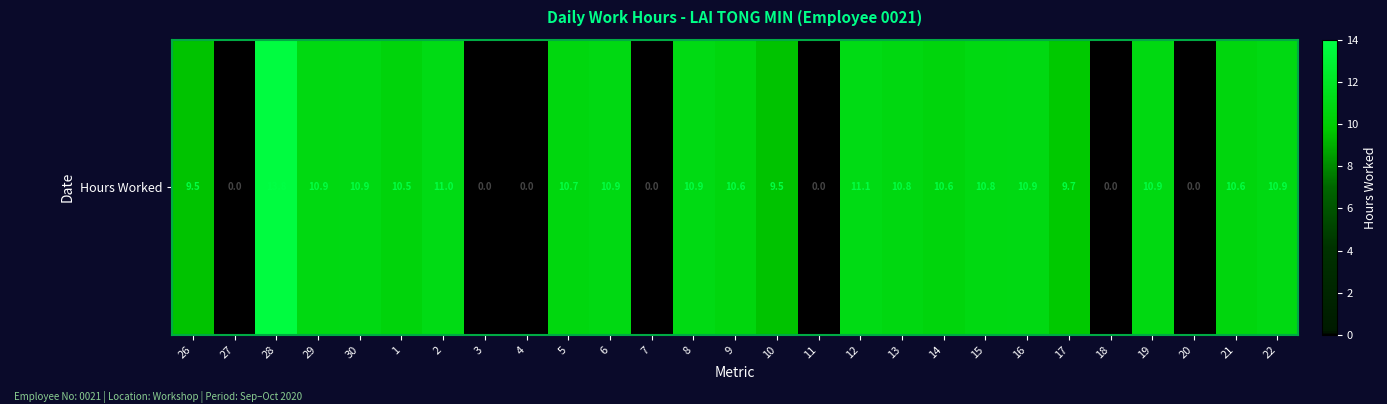

Reading left to right, what are all the values shown in this chart?

26=9.5	27=0.0	28=13.8	29=10.9	30=10.9	1=10.5	2=11.0	3=0.0	4=0.0	5=10.7	6=10.9	7=0.0	8=10.9	9=10.6	10=9.5	11=0.0	12=11.1	13=10.8	14=10.6	15=10.8	16=10.9	17=9.7	18=0.0	19=10.9	20=0.0	21=10.6	22=10.9